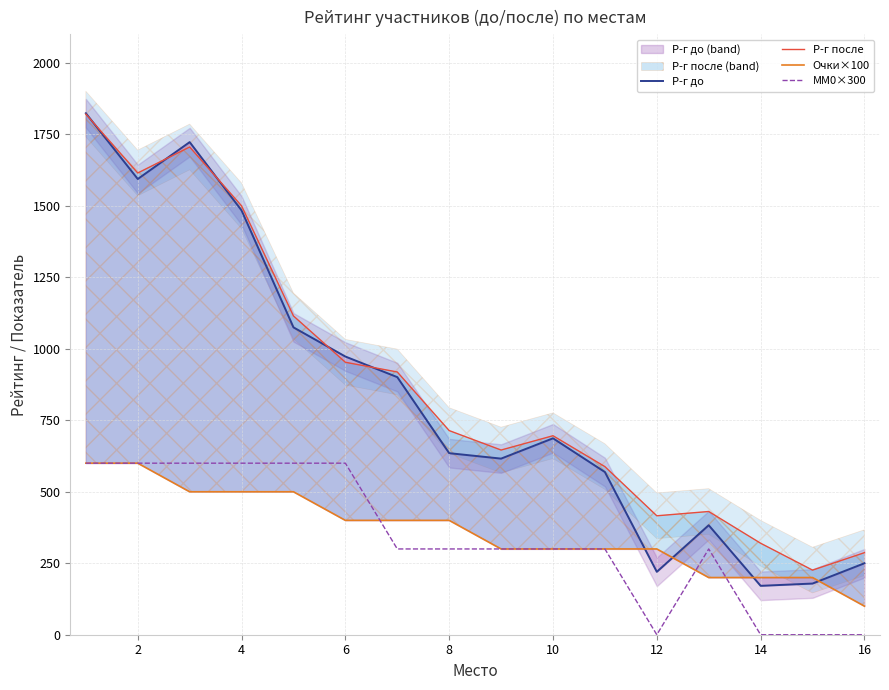

What is the value of the Р-г после point at the 16th from the left?

287